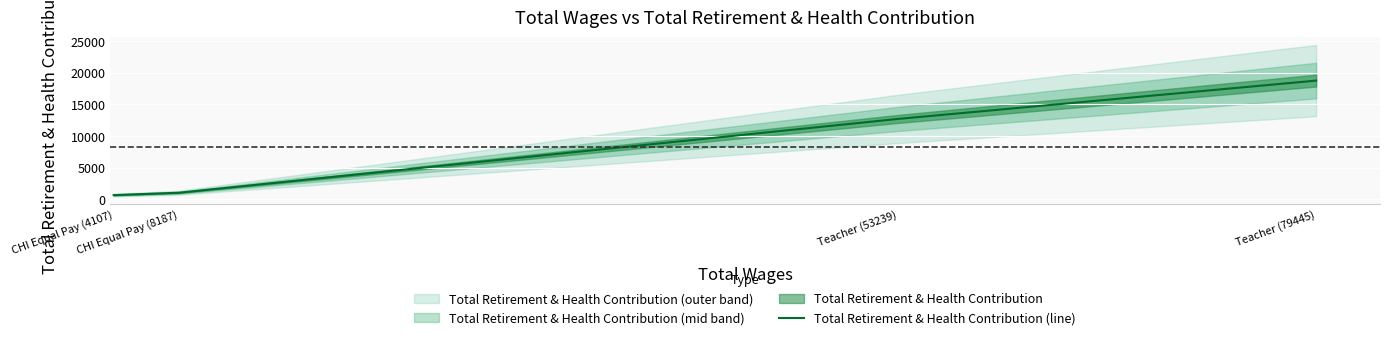

What value does the data have at CHI Equal Pay (4107), to the nearest 50?

700